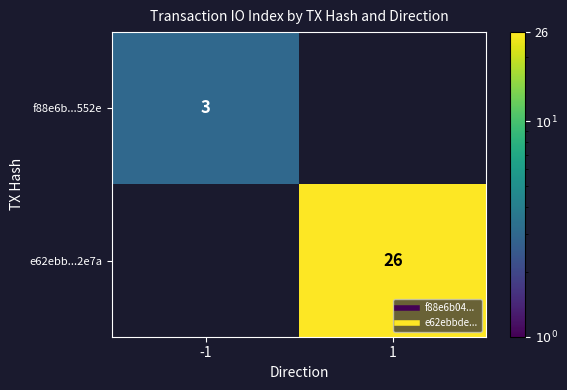

What is the total value across all series at -1?

3